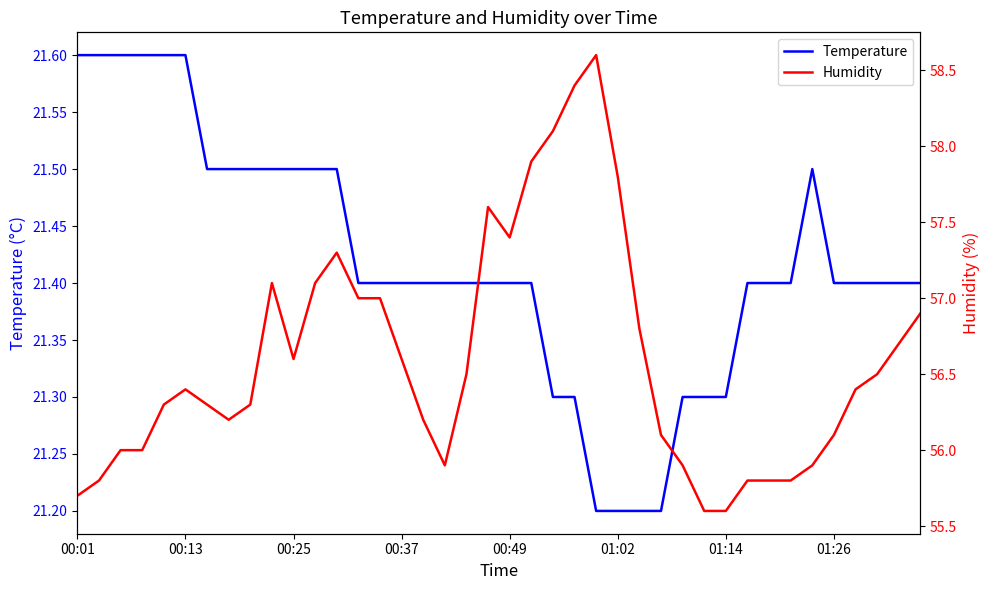

What is the minimum value for Temperature?

21.2